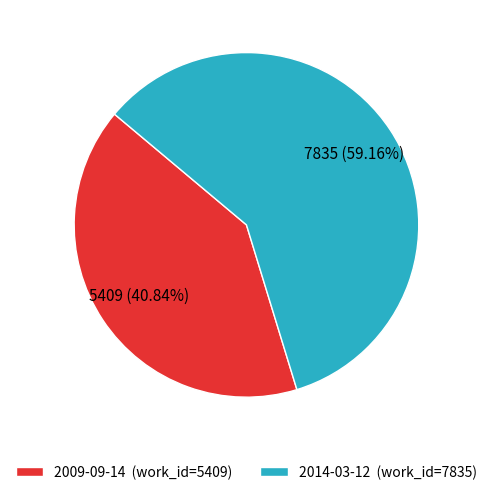

What percentage is the 2014-03-12 slice, to the nearest percent?

59%